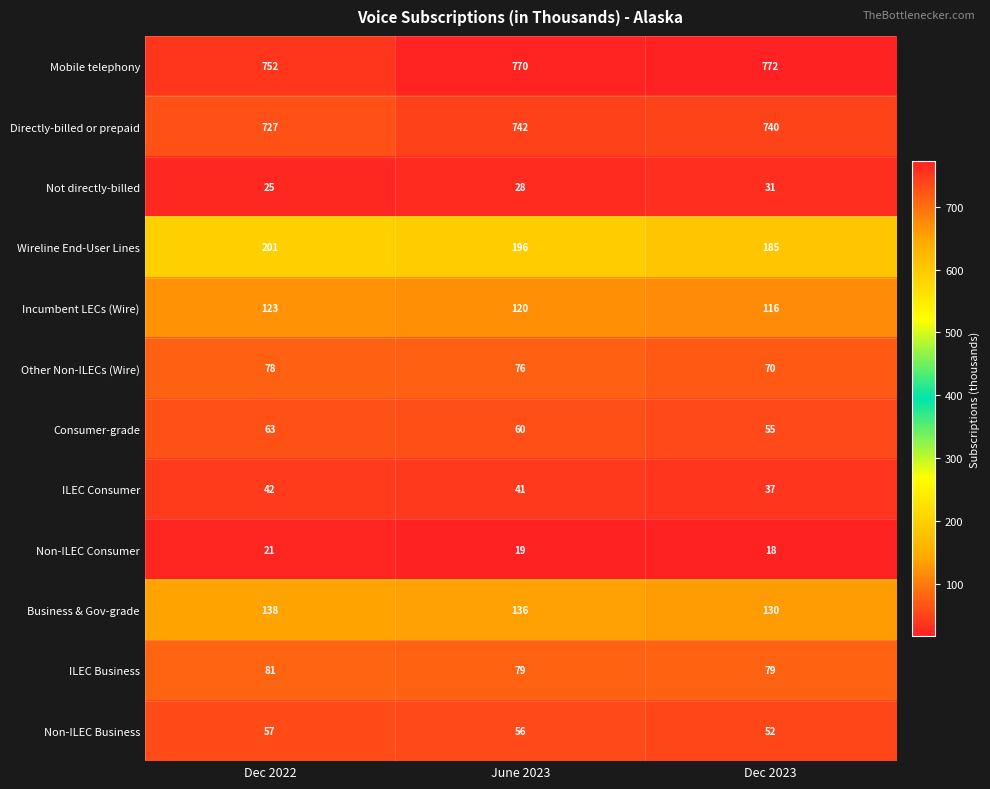

Rank the series at Dec 2022 from lowest to highest value.

Non-ILEC Consumer, Not directly-billed, ILEC Consumer, Non-ILEC Business, Consumer-grade, Other Non-ILECs (Wire), ILEC Business, Incumbent LECs (Wire), Business & Gov-grade, Wireline End-User Lines, Directly-billed or prepaid, Mobile telephony